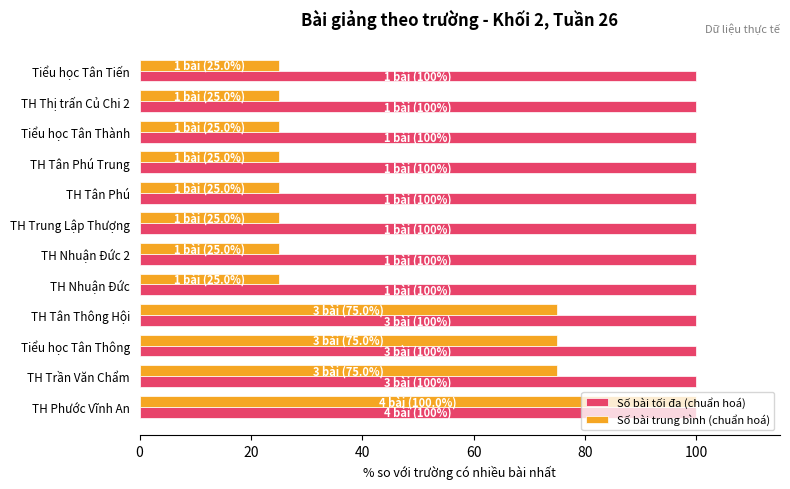

The Số bài trung bình (chuẩn hoá) series shows 35 at TH Trung Lập Thượng. True or false?

False